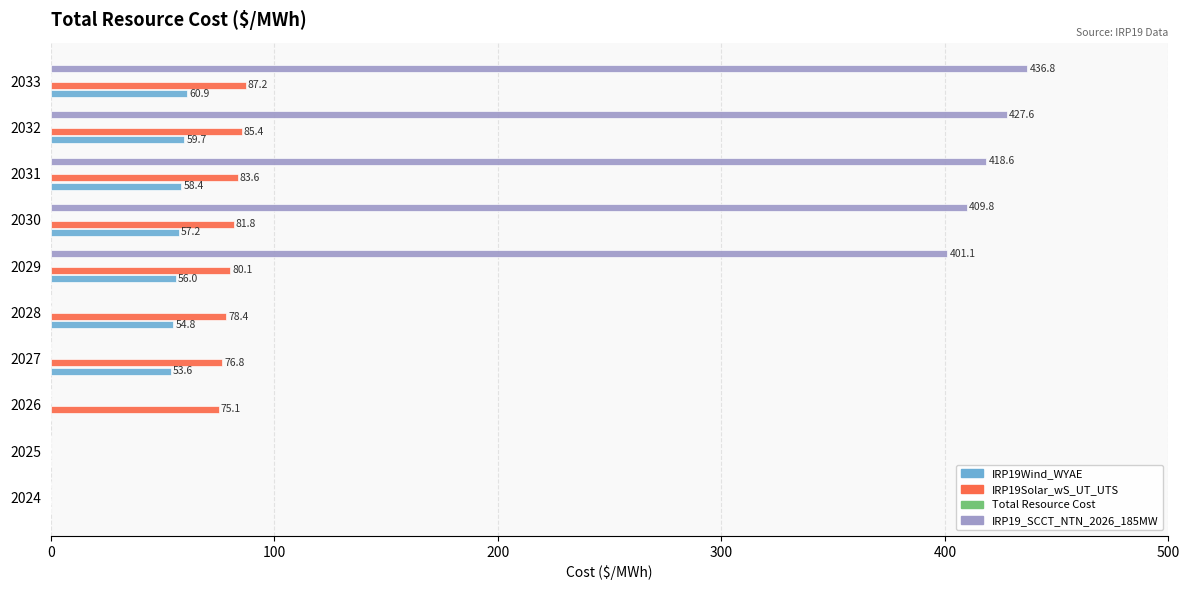

What is the value of the IRP19Solar_wS_UT_UTS bar at the 3rd from the left?

75.1